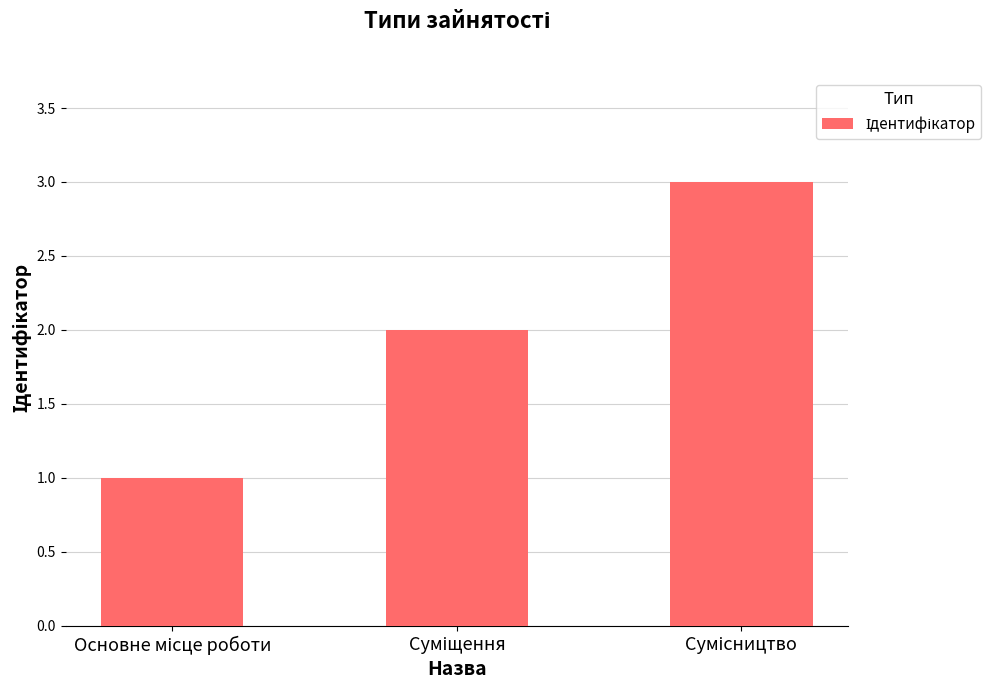

What is the maximum value shown in the chart?

3